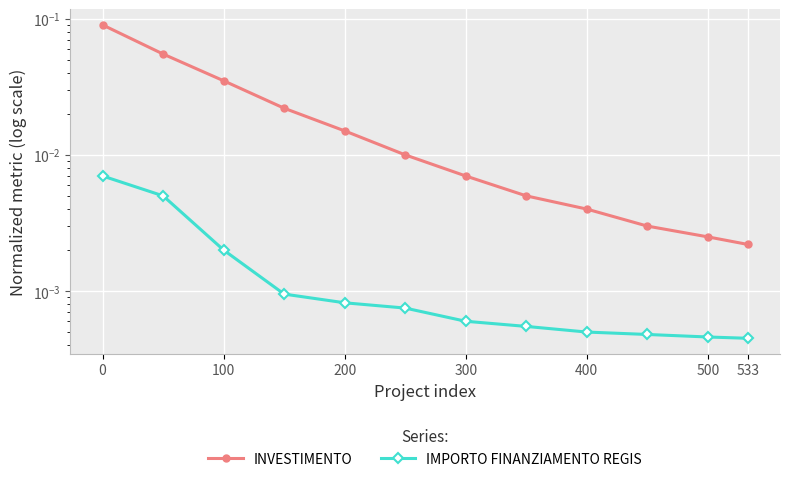

How many categories are shown in the chart?

12